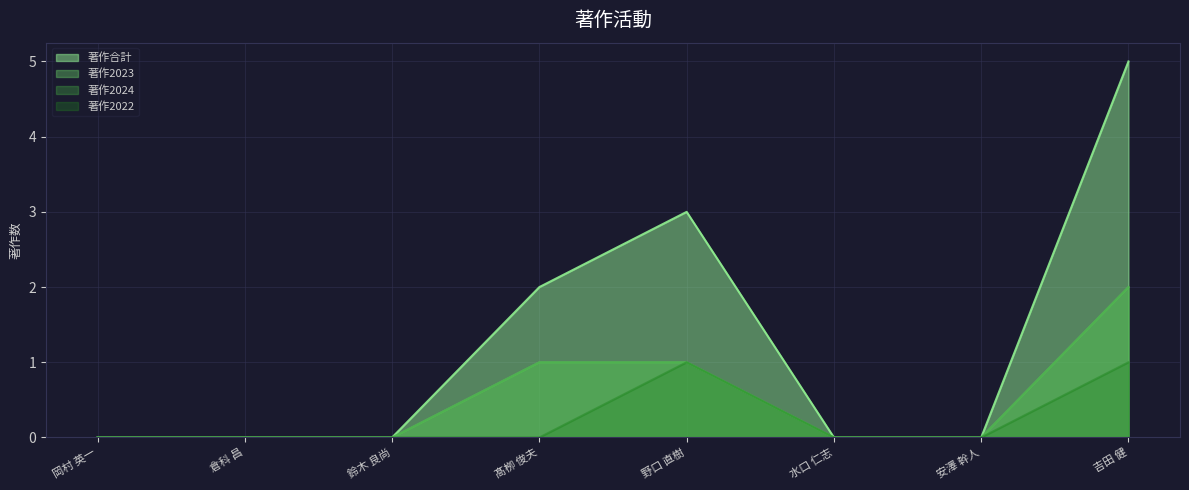

At how many categories does at least one series exceed 3?

1